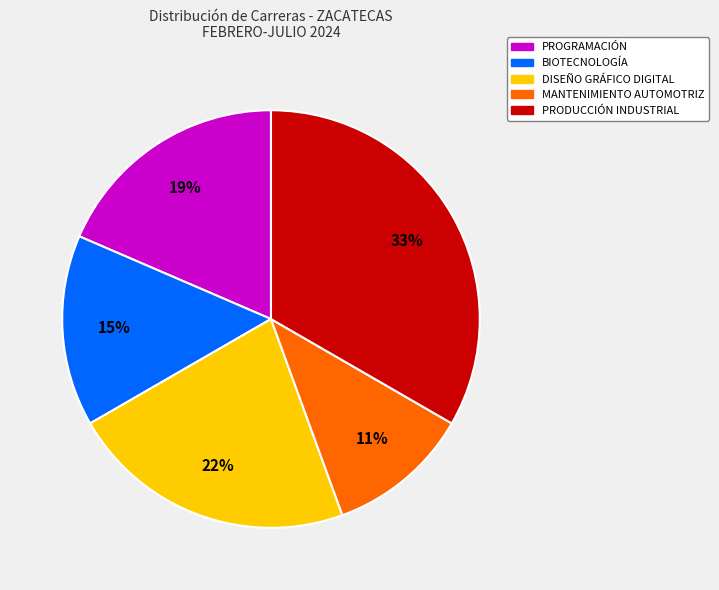

To the nearest percent, what percentage of the pie is PRODUCCIÓN INDUSTRIAL?

33%